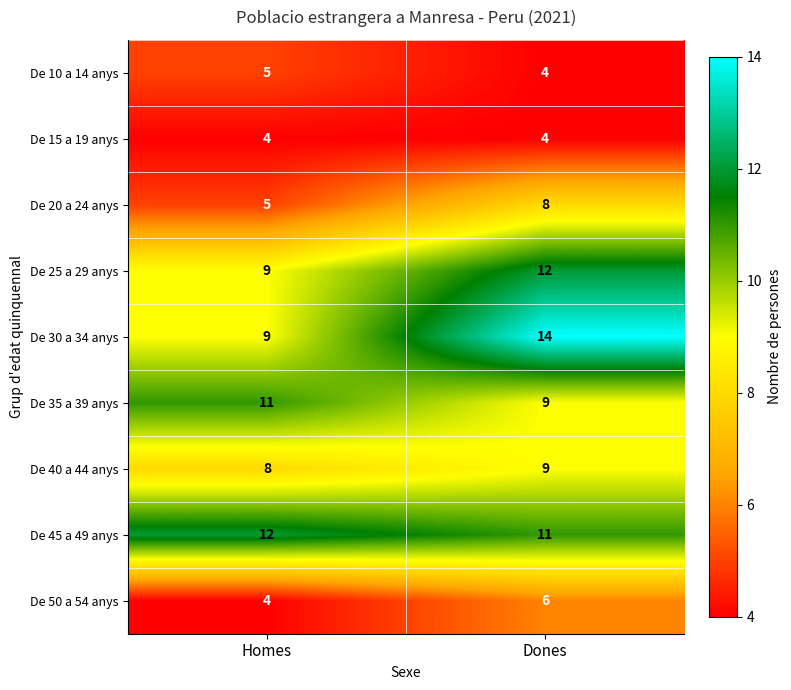

Reading left to right, extract all data points from this chart.

De 10 a 14 anys: 5	4
De 15 a 19 anys: 4	4
De 20 a 24 anys: 5	8
De 25 a 29 anys: 9	12
De 30 a 34 anys: 9	14
De 35 a 39 anys: 11	9
De 40 a 44 anys: 8	9
De 45 a 49 anys: 12	11
De 50 a 54 anys: 4	6